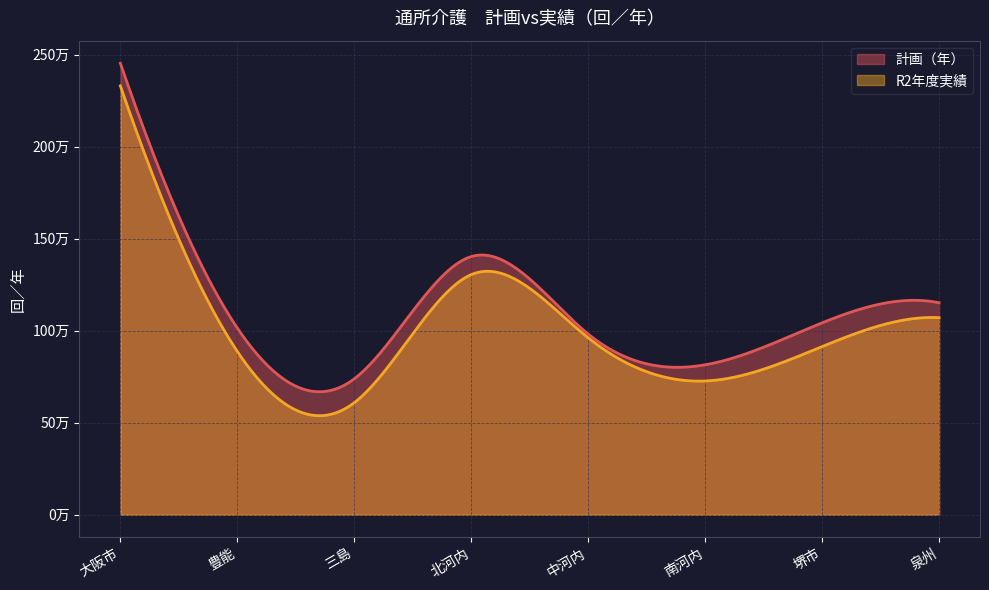

The 計画（年） series shows 551826.8 at 北河内. True or false?

False